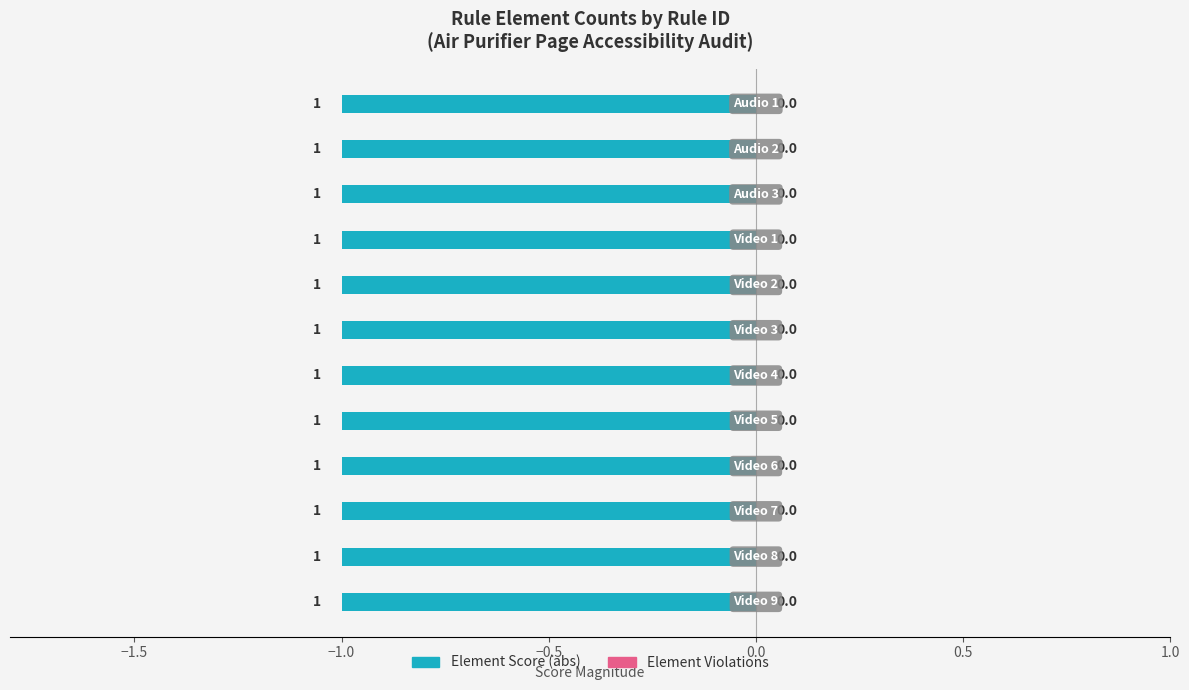

Are the bars grouped side by side (vs. stacked)?

Yes